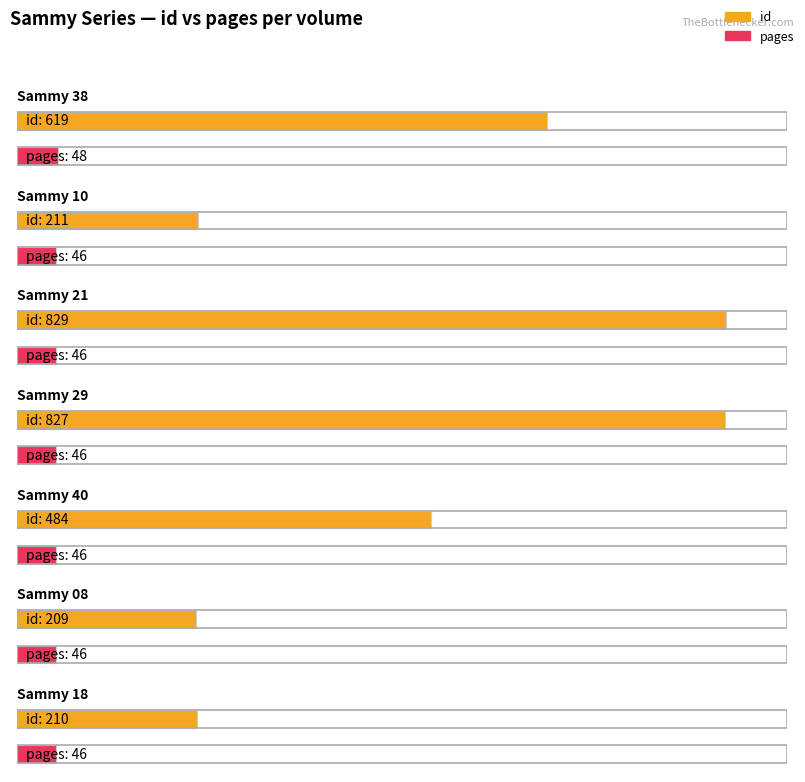

How many series are shown in this chart?

2